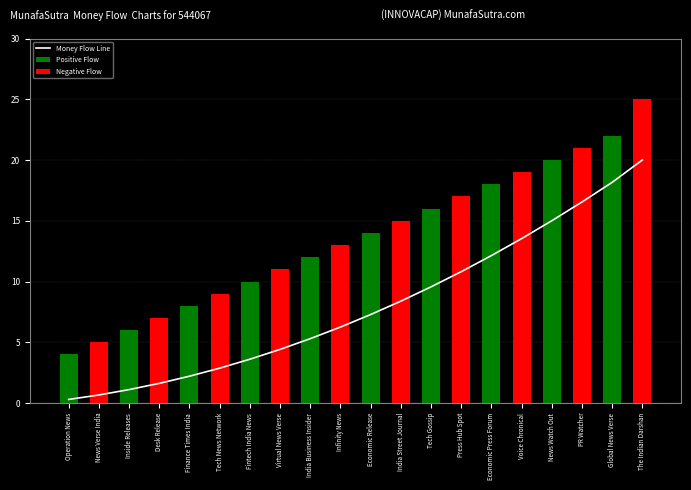

Reading right to left, what are all the values shown in this chart?

20.0	18.2	16.5	15.0	13.5	12.1	10.8	9.6	8.4	7.3	6.2	5.3	4.4	3.6	2.9	2.2	1.6	1.1	0.7	0.3